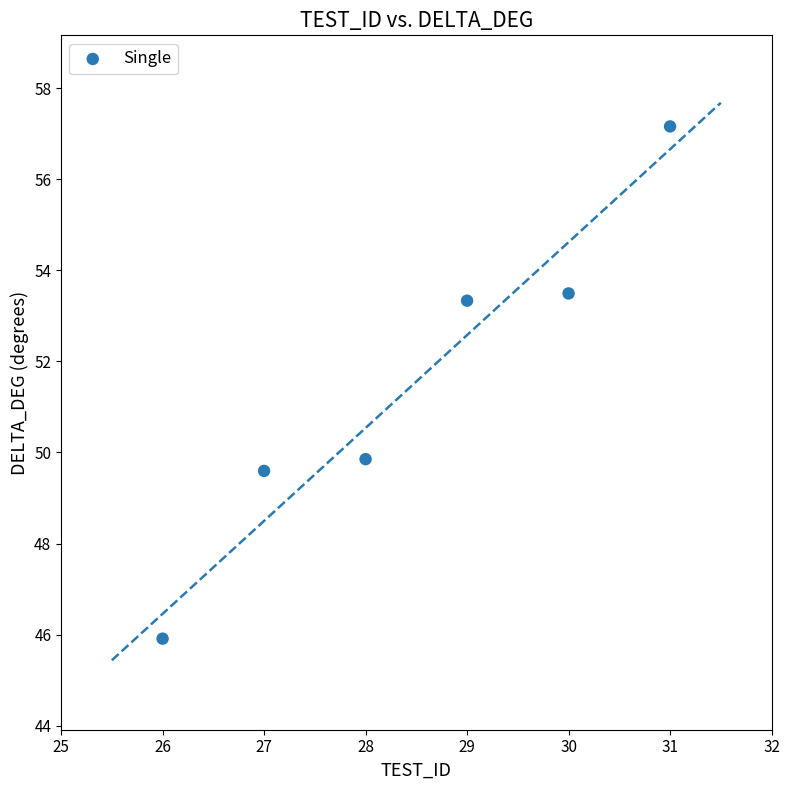

What Y value in the scatter plot is closest to 51?

49.9